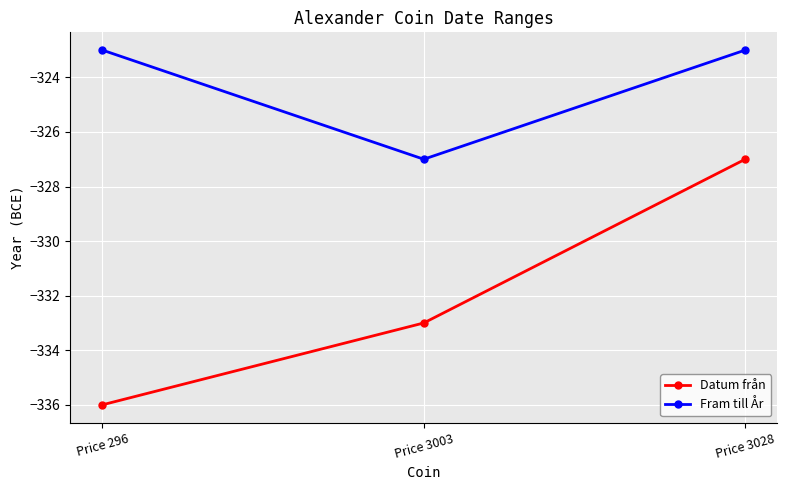

Count the Fram till År values in the range -327 to -323.

3